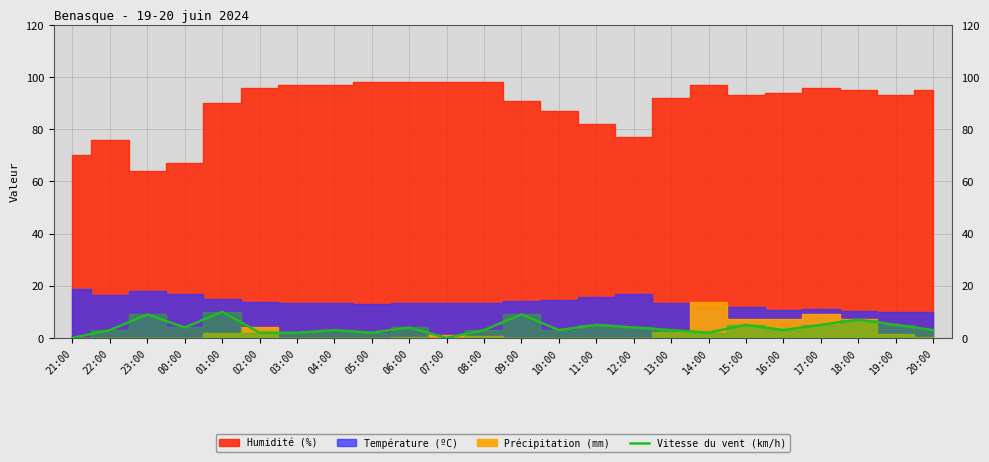

The value of Vitesse du vent (km/h) at 18:00 is 12. True or false?

False